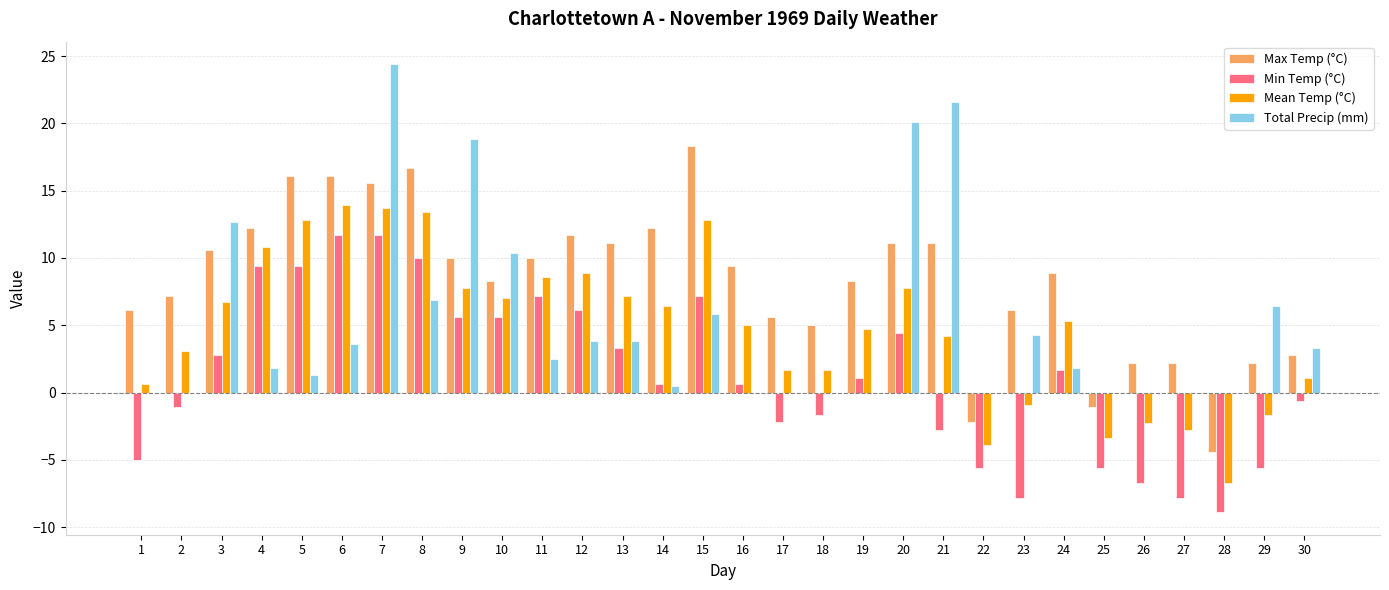

How many groups of bars are there?

30